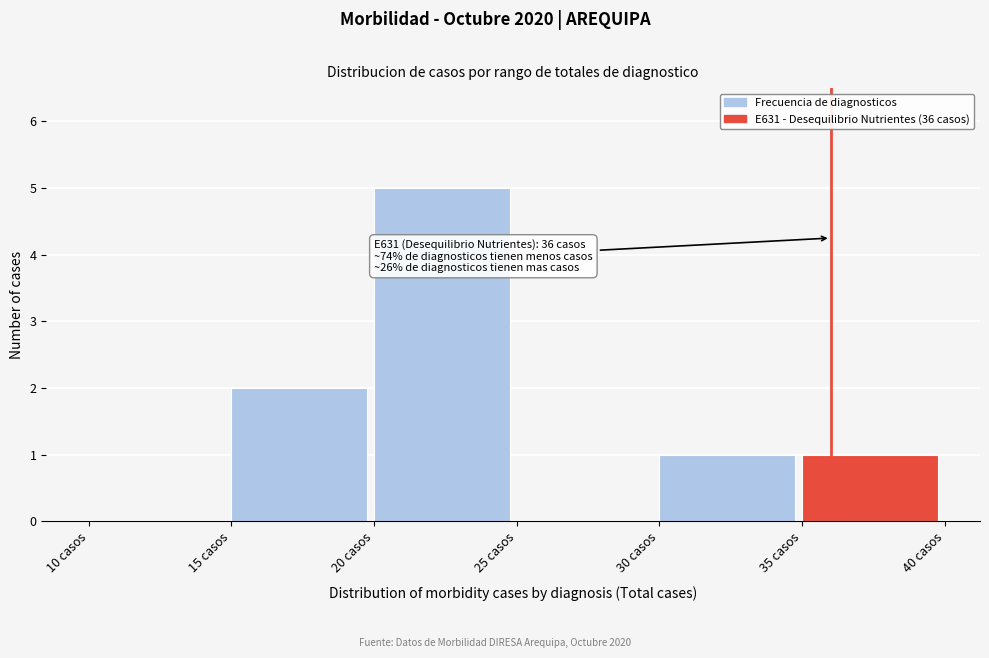

Over which range of the x-axis is the bar tallest?

20 to 25